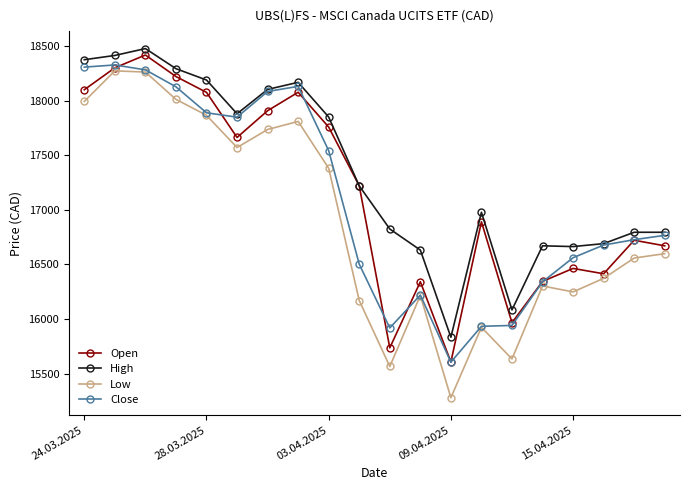

How many series are shown in this chart?

4